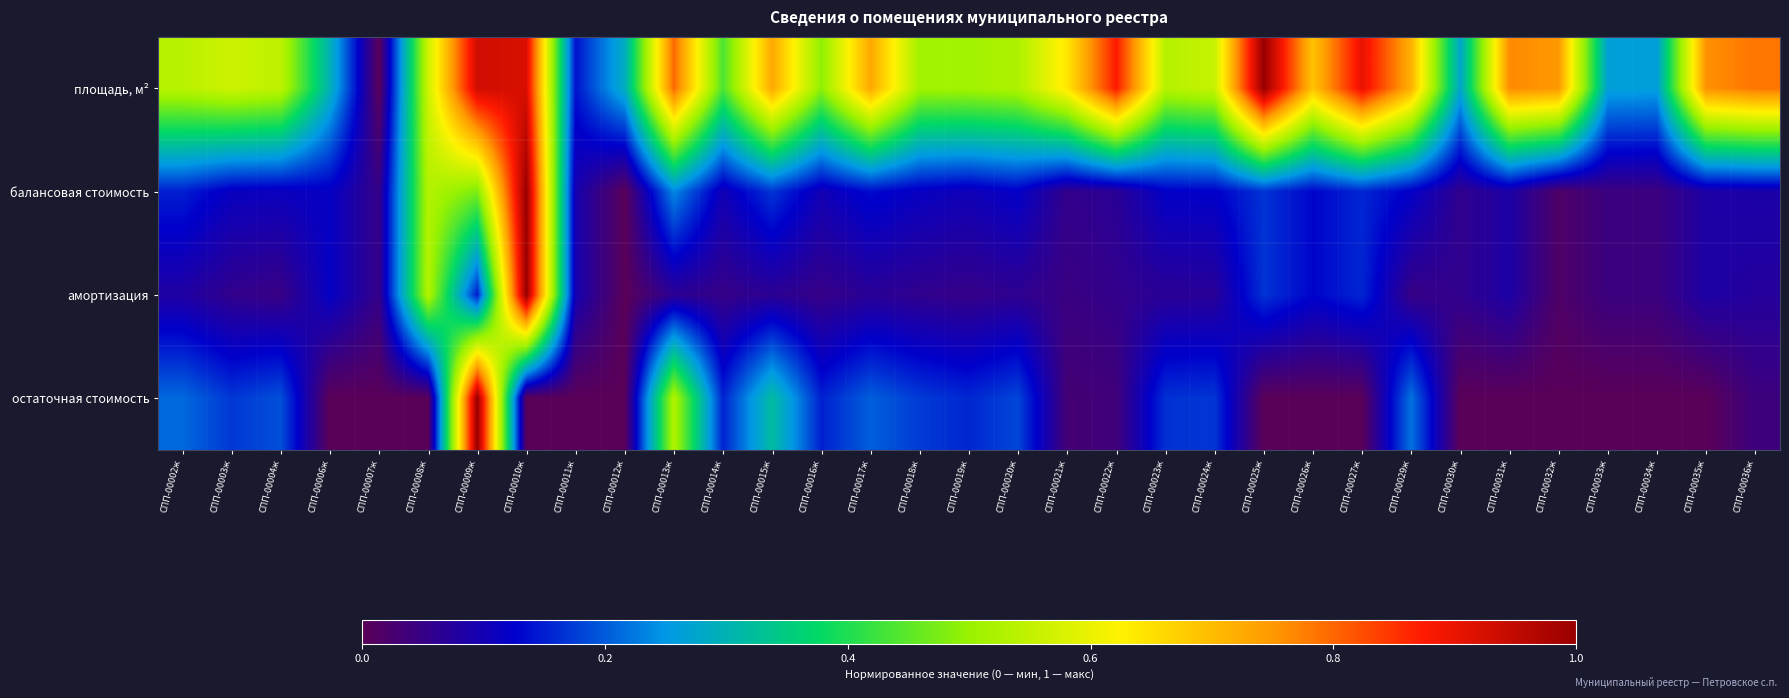

Reading left to right, extract all data points from this chart.

площадь, м²: СПП-00002ж=0.5	СПП-00003ж=0.6	СПП-00004ж=0.5	СПП-00006ж=0.3	СПП-00007ж=0.0	СПП-00008ж=0.6	СПП-00009ж=0.9	СПП-00010ж=0.9	СПП-00011ж=0.1	СПП-00012ж=0.3	СПП-00013ж=0.8	СПП-00014ж=0.4	СПП-00015ж=0.7	СПП-00016ж=0.5	СПП-00017ж=0.7	СПП-00018ж=0.5	СПП-00019ж=0.5	СПП-00020ж=0.5	СПП-00021ж=0.6	СПП-00022ж=0.9	СПП-00023ж=0.5	СПП-00024ж=0.6	СПП-00025ж=1.0	СПП-00026ж=0.7	СПП-00027ж=0.9	СПП-00029ж=0.7	СПП-00030ж=0.3	СПП-00031ж=0.8	СПП-00032ж=0.8	СПП-00033ж=0.3	СПП-00034ж=0.3	СПП-00035ж=0.8	СПП-00036ж=0.8
балансовая стоимость: СПП-00002ж=0.2	СПП-00003ж=0.1	СПП-00004ж=0.1	СПП-00006ж=0.1	СПП-00007ж=0.1	СПП-00008ж=0.5	СПП-00009ж=0.5	СПП-00010ж=1.0	СПП-00011ж=0.1	СПП-00012ж=0.0	СПП-00013ж=0.2	СПП-00014ж=0.1	СПП-00015ж=0.2	СПП-00016ж=0.1	СПП-00017ж=0.1	СПП-00018ж=0.1	СПП-00019ж=0.1	СПП-00020ж=0.1	СПП-00021ж=0.1	СПП-00022ж=0.1	СПП-00023ж=0.1	СПП-00024ж=0.1	СПП-00025ж=0.2	СПП-00026ж=0.1	СПП-00027ж=0.2	СПП-00029ж=0.1	СПП-00030ж=0.1	СПП-00031ж=0.1	СПП-00032ж=0.0	СПП-00033ж=0.0	СПП-00034ж=0.0	СПП-00035ж=0.1	СПП-00036ж=0.1
амортизация: СПП-00002ж=0.1	СПП-00003ж=0.1	СПП-00004ж=0.0	СПП-00006ж=0.1	СПП-00007ж=0.1	СПП-00008ж=0.5	СПП-00009ж=0.1	СПП-00010ж=1.0	СПП-00011ж=0.1	СПП-00012ж=0.0	СПП-00013ж=0.1	СПП-00014ж=0.1	СПП-00015ж=0.1	СПП-00016ж=0.1	СПП-00017ж=0.1	СПП-00018ж=0.1	СПП-00019ж=0.1	СПП-00020ж=0.1	СПП-00021ж=0.0	СПП-00022ж=0.1	СПП-00023ж=0.1	СПП-00024ж=0.1	СПП-00025ж=0.2	СПП-00026ж=0.1	СПП-00027ж=0.2	СПП-00029ж=0.0	СПП-00030ж=0.1	СПП-00031ж=0.1	СПП-00032ж=0.0	СПП-00033ж=0.0	СПП-00034ж=0.0	СПП-00035ж=0.1	СПП-00036ж=0.1
остаточная стоимость: СПП-00002ж=0.2	СПП-00003ж=0.2	СПП-00004ж=0.2	СПП-00006ж=0.0	СПП-00007ж=0.0	СПП-00008ж=0.0	СПП-00009ж=1.0	СПП-00010ж=0.0	СПП-00011ж=0.0	СПП-00012ж=0.0	СПП-00013ж=0.5	СПП-00014ж=0.2	СПП-00015ж=0.3	СПП-00016ж=0.2	СПП-00017ж=0.2	СПП-00018ж=0.2	СПП-00019ж=0.2	СПП-00020ж=0.2	СПП-00021ж=0.0	СПП-00022ж=0.0	СПП-00023ж=0.2	СПП-00024ж=0.2	СПП-00025ж=0.0	СПП-00026ж=0.0	СПП-00027ж=0.0	СПП-00029ж=0.2	СПП-00030ж=0.0	СПП-00031ж=0.0	СПП-00032ж=0.0	СПП-00033ж=0.0	СПП-00034ж=0.0	СПП-00035ж=0.0	СПП-00036ж=0.0